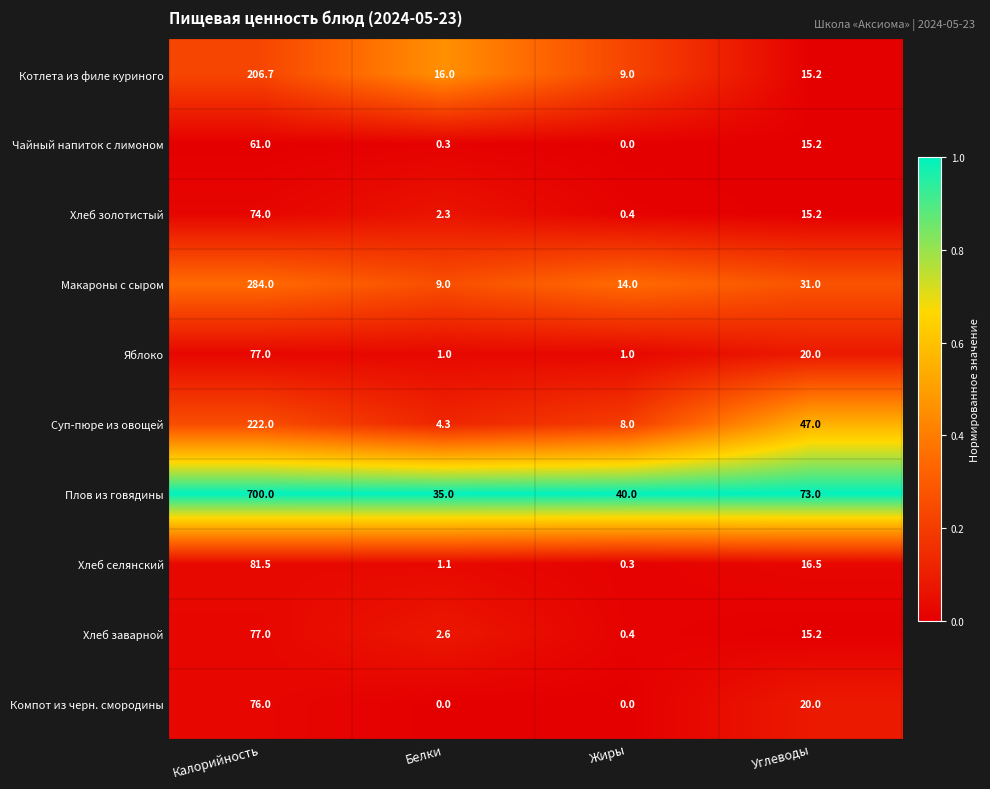

What value does the Суп-пюре из овощей series have at Углеводы?

47.0